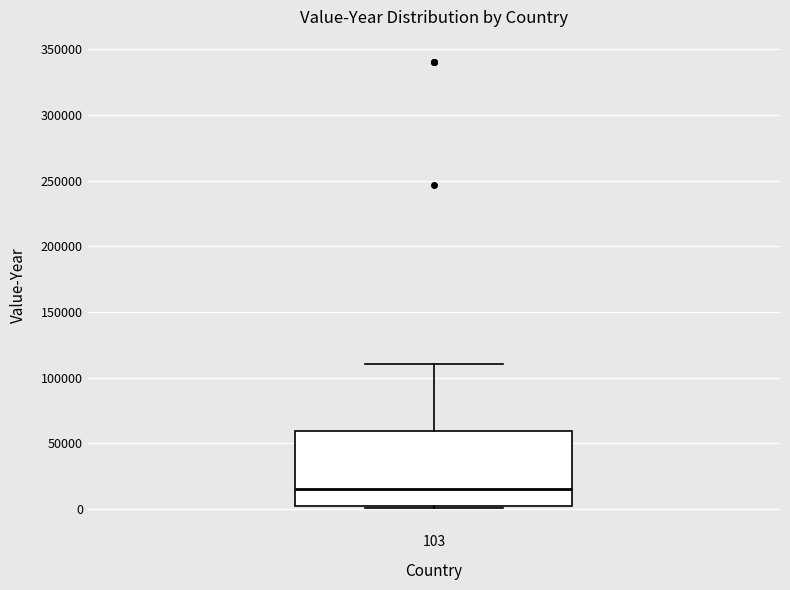

Where is the lower edge of the box at x = 103 on the y-axis? The values are not printed on the chart, so give them approximately, as read against the axis.

0